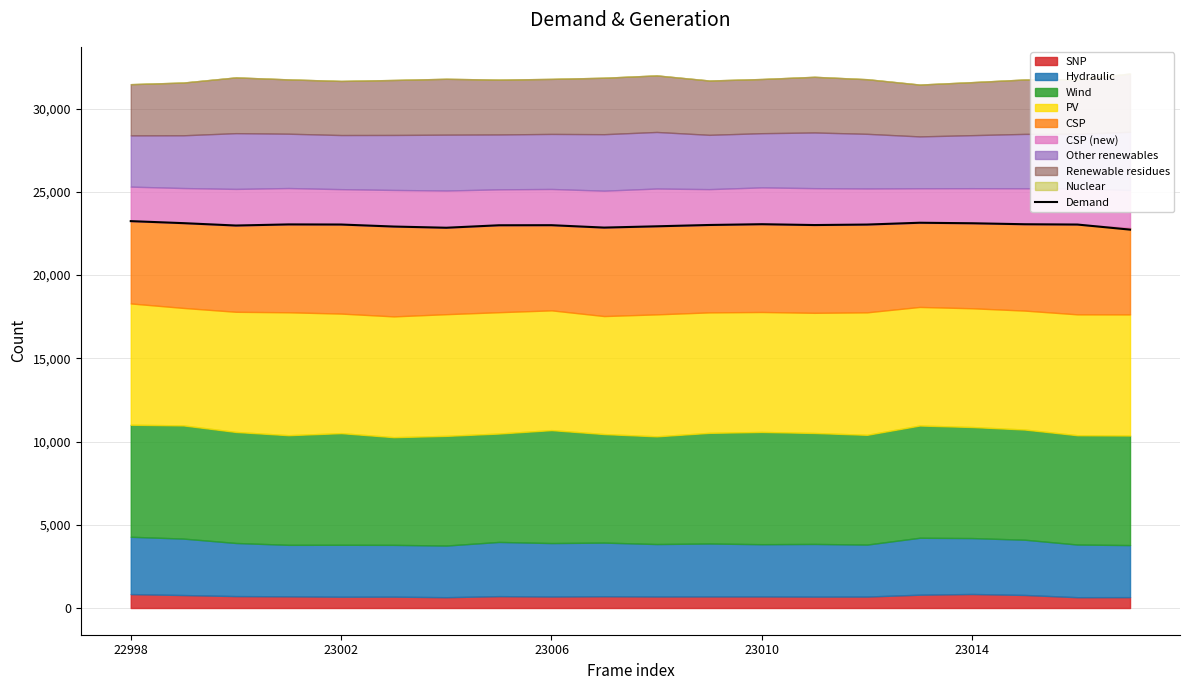

What is the maximum value shown in the chart?

23242